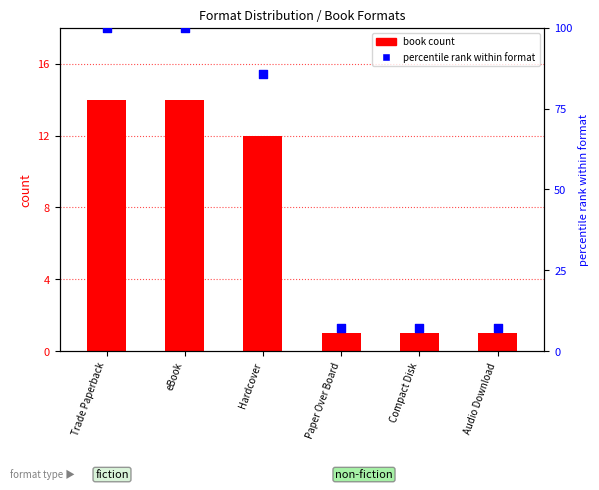

At how many categories does at least one series exceed 88?

2